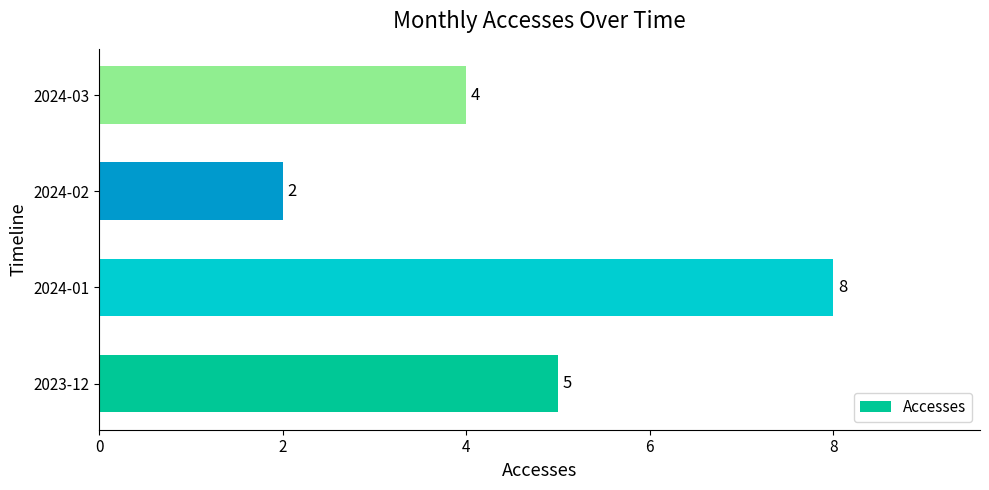

How many values are between 4 and 8?

3